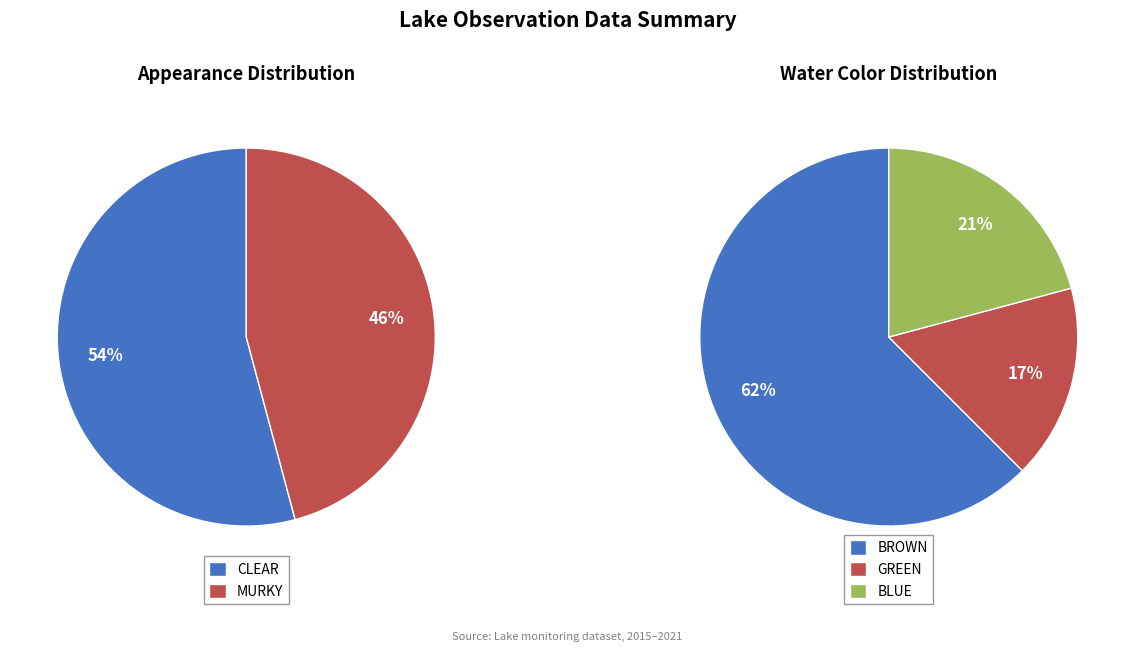

Is it true that MURKY is 51% of the pie?

False